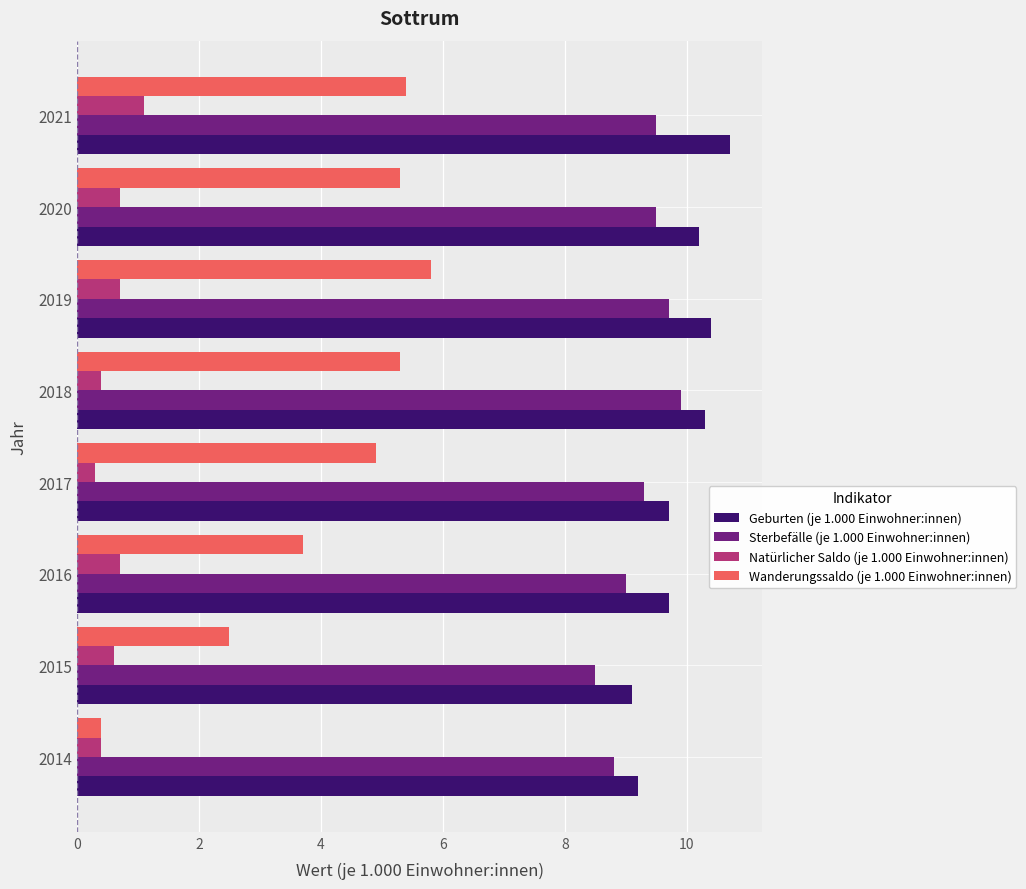

Which series has the largest total across all categories?

Geburten (je 1.000 Einwohner:innen)